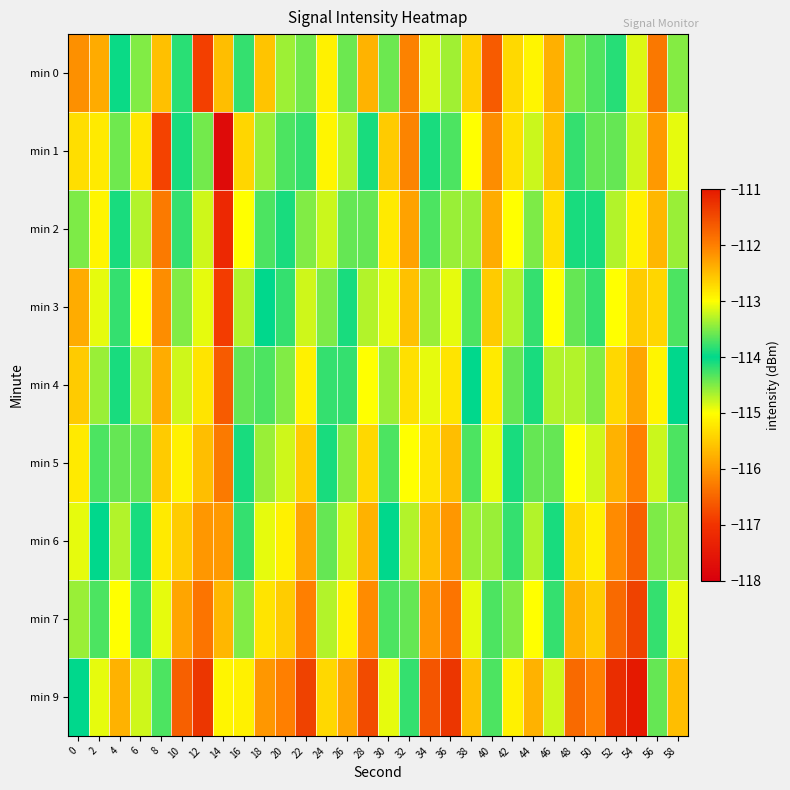

Reading left to right, transcribe all the data shown in this chart.

min 0: 0=-116.1	2=-115.8	4=-114.0	6=-114.5	8=-112.5	10=-114.2	12=-116.9	14=-115.6	16=-114.2	18=-115.6	20=-113.4	22=-113.5	24=-112.9	26=-113.6	28=-112.4	30=-113.6	32=-116.2	34=-113.2	36=-113.4	38=-115.5	40=-116.6	42=-115.4	44=-115.1	46=-115.8	48=-114.5	50=-114.3	52=-113.8	54=-113.1	56=-116.3	58=-114.5
min 1: 0=-115.3	2=-115.2	4=-114.4	6=-115.2	8=-116.8	10=-114.1	12=-113.6	14=-117.8	16=-115.4	18=-114.6	20=-114.3	22=-113.8	24=-115.1	26=-114.7	28=-113.9	30=-115.5	32=-116.2	34=-114.1	36=-113.7	38=-115.0	40=-116.1	42=-115.3	44=-114.8	46=-115.6	48=-114.2	50=-114.4	52=-113.6	54=-113.2	56=-116.0	58=-114.9
min 2: 0=-114.5	2=-115.1	4=-113.9	6=-114.7	8=-116.3	10=-113.8	12=-113.2	14=-117.2	16=-115.0	18=-114.3	20=-114.1	22=-113.5	24=-114.8	26=-114.4	28=-113.6	30=-115.2	32=-115.9	34=-113.7	36=-113.4	38=-114.6	40=-115.8	42=-115.0	44=-114.5	46=-115.3	48=-113.9	50=-114.1	52=-113.3	54=-112.9	56=-115.7	58=-114.6
min 3: 0=-115.8	2=-114.9	4=-114.2	6=-115.0	8=-116.1	10=-113.5	12=-113.1	14=-116.9	16=-114.7	18=-114.0	20=-113.8	22=-113.2	24=-114.5	26=-114.1	28=-113.3	30=-114.9	32=-115.6	34=-113.4	36=-113.1	38=-114.3	40=-115.5	42=-114.7	44=-114.2	46=-115.0	48=-113.6	50=-113.8	52=-113.0	54=-112.6	56=-115.4	58=-114.3
min 4: 0=-115.5	2=-114.6	4=-113.9	6=-114.7	8=-115.8	10=-113.2	12=-112.8	14=-116.6	16=-114.4	18=-113.7	20=-113.5	22=-112.9	24=-114.2	26=-113.8	28=-113.0	30=-114.6	32=-115.3	34=-113.1	36=-112.8	38=-114.0	40=-115.2	42=-114.4	44=-113.9	46=-114.7	48=-113.3	50=-113.5	52=-112.7	54=-112.3	56=-115.1	58=-114.0
min 5: 0=-115.2	2=-114.3	4=-113.6	6=-114.4	8=-115.5	10=-112.9	12=-112.5	14=-116.3	16=-114.1	18=-113.4	20=-113.2	22=-112.6	24=-113.9	26=-113.5	28=-112.7	30=-114.3	32=-115.0	34=-112.8	36=-112.5	38=-113.7	40=-114.9	42=-114.1	44=-113.6	46=-114.4	48=-113.0	50=-113.2	52=-112.4	54=-112.0	56=-114.8	58=-113.7
min 6: 0=-114.9	2=-114.0	4=-113.3	6=-114.1	8=-115.2	10=-112.6	12=-112.2	14=-116.0	16=-113.8	18=-113.1	20=-112.9	22=-112.3	24=-113.6	26=-113.2	28=-112.4	30=-114.0	32=-114.7	34=-112.5	36=-112.2	38=-113.4	40=-114.6	42=-113.8	44=-113.3	46=-114.1	48=-112.7	50=-112.9	52=-112.1	54=-111.7	56=-114.5	58=-113.4
min 7: 0=-114.6	2=-113.7	4=-113.0	6=-113.8	8=-114.9	10=-112.3	12=-111.9	14=-115.7	16=-113.5	18=-112.8	20=-112.6	22=-112.0	24=-113.3	26=-112.9	28=-112.1	30=-113.7	32=-114.4	34=-112.2	36=-111.9	38=-113.1	40=-114.3	42=-113.5	44=-113.0	46=-113.8	48=-112.4	50=-112.6	52=-111.8	54=-111.4	56=-114.2	58=-113.1
min 9: 0=-114.0	2=-113.1	4=-112.4	6=-113.2	8=-114.3	10=-111.7	12=-111.3	14=-115.1	16=-112.9	18=-112.2	20=-112.0	22=-111.4	24=-112.7	26=-112.3	28=-111.5	30=-113.1	32=-113.8	34=-111.6	36=-111.3	38=-112.5	40=-113.7	42=-112.9	44=-112.4	46=-113.2	48=-111.8	50=-112.0	52=-111.2	54=-110.8	56=-113.6	58=-112.5